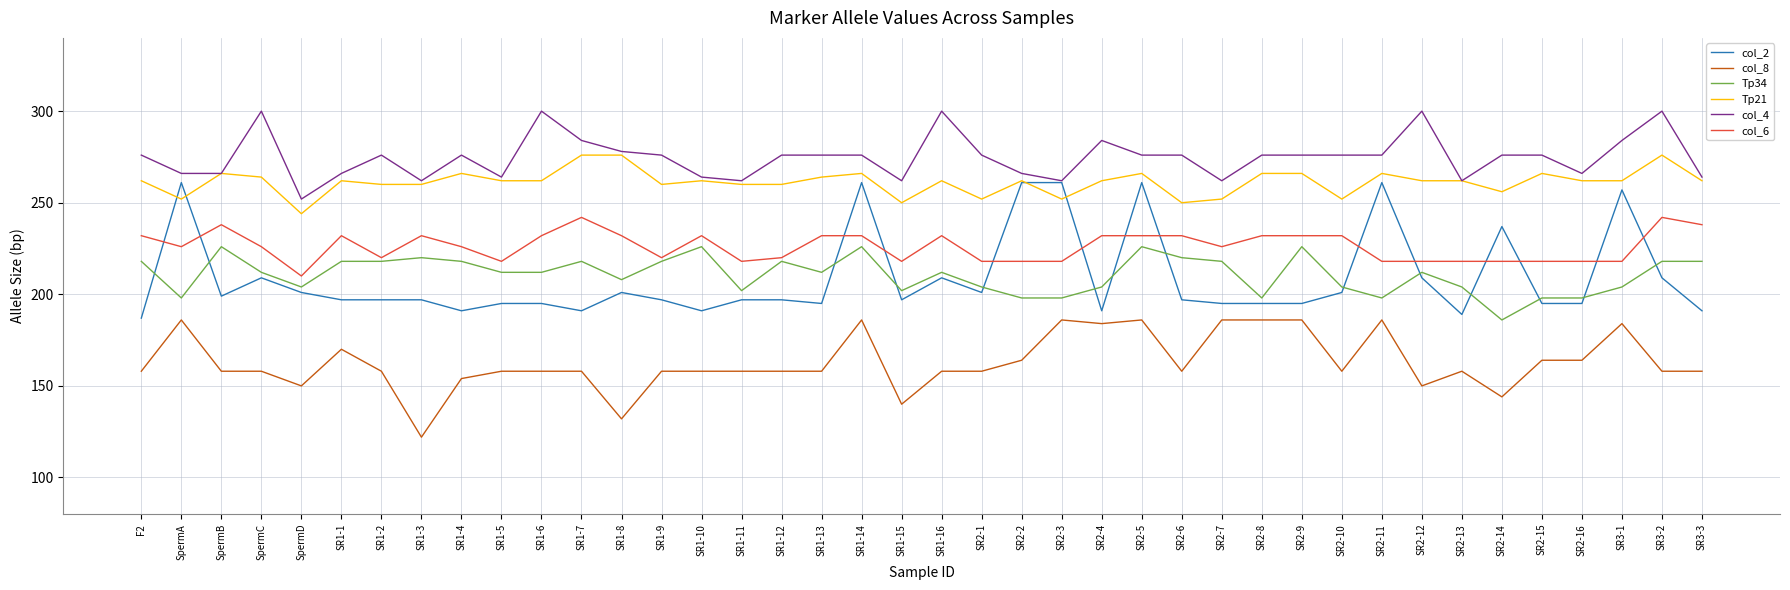

What is the maximum value for col_6?

242